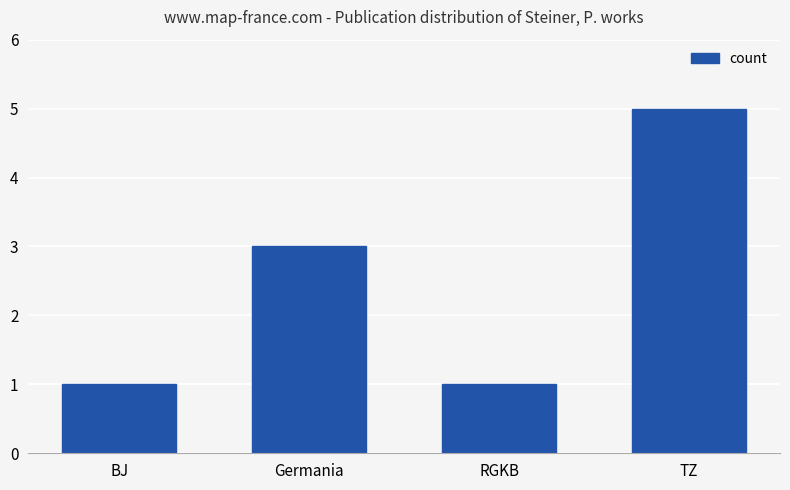

Approximately how many times larger is the value at Germania compared to BJ?

3.0